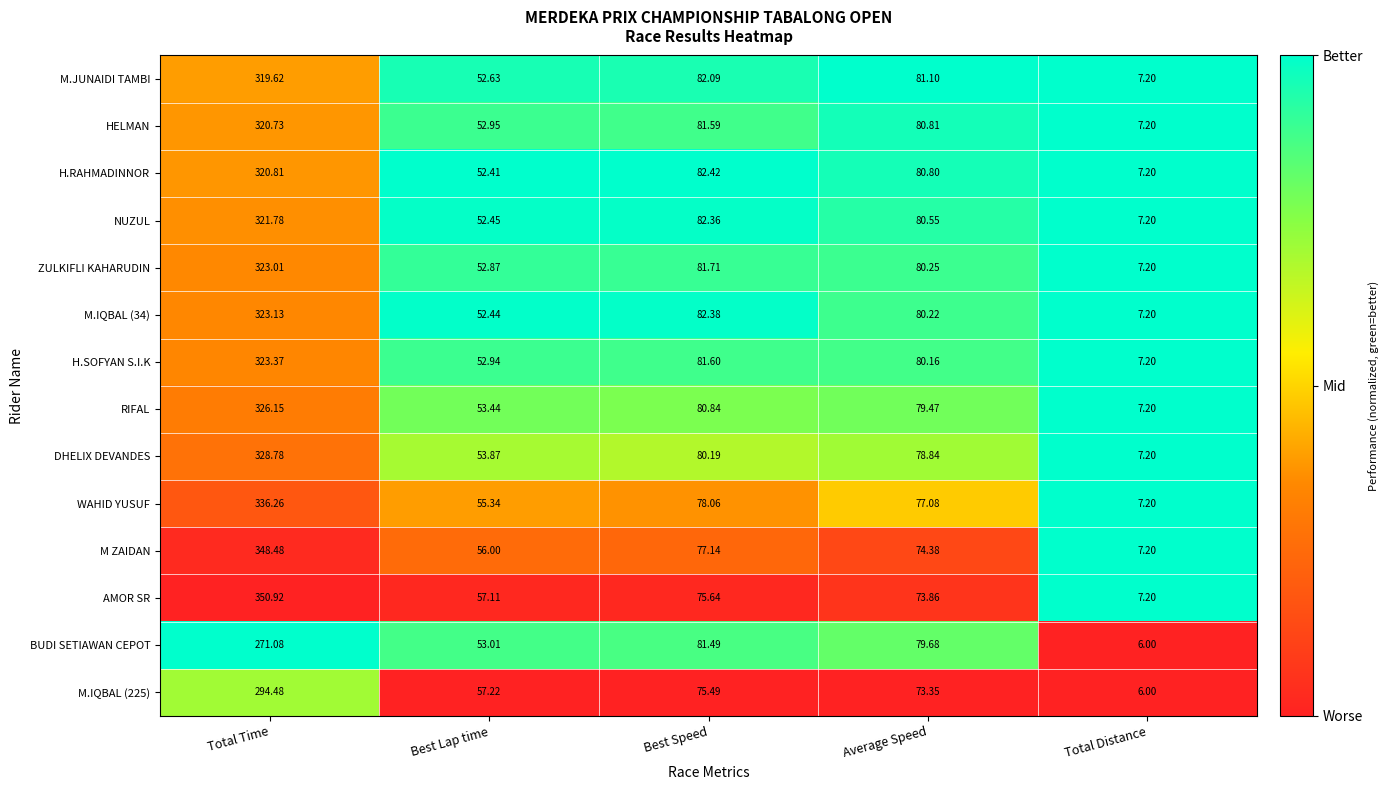

At which label does WAHID YUSUF first exceed 77?

Total Time